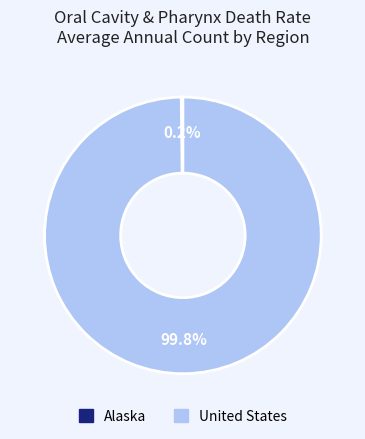

What percentage is the United States slice, to the nearest percent?

100%